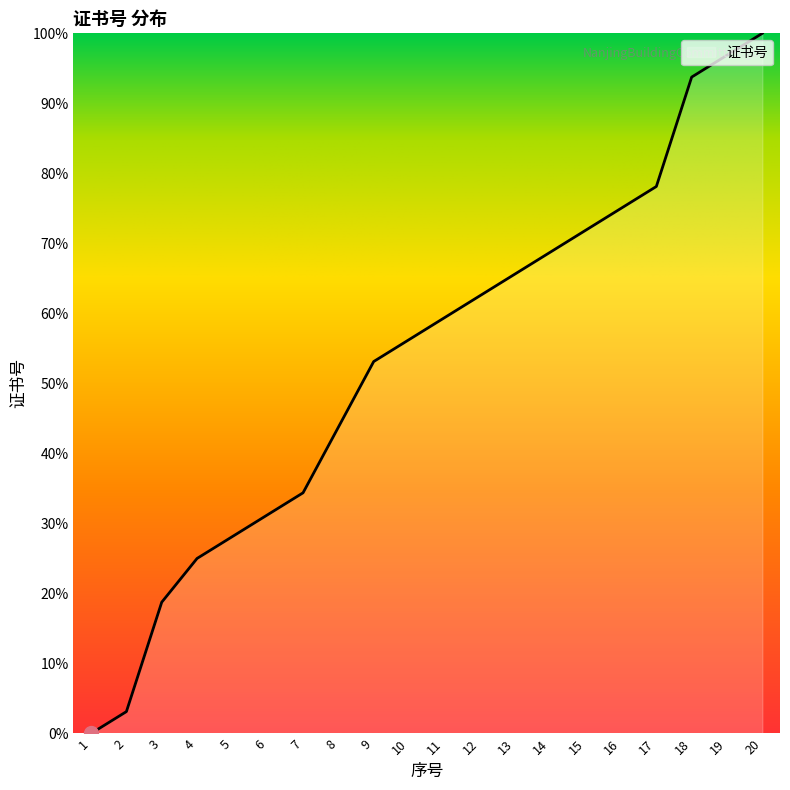

What is the change in value from 12 to 13?

+3.1